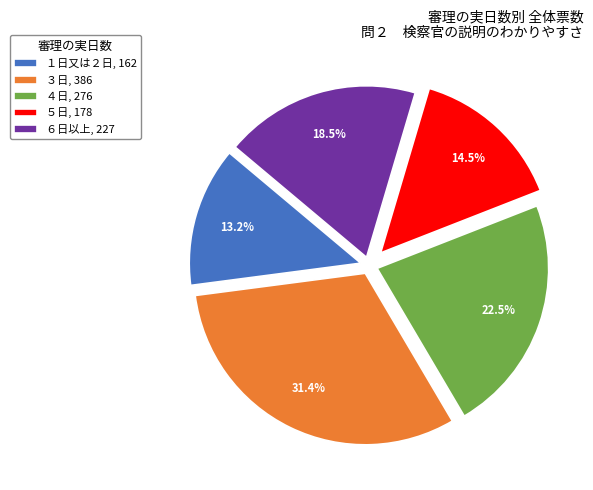

Is there a majority slice in this chart?

No